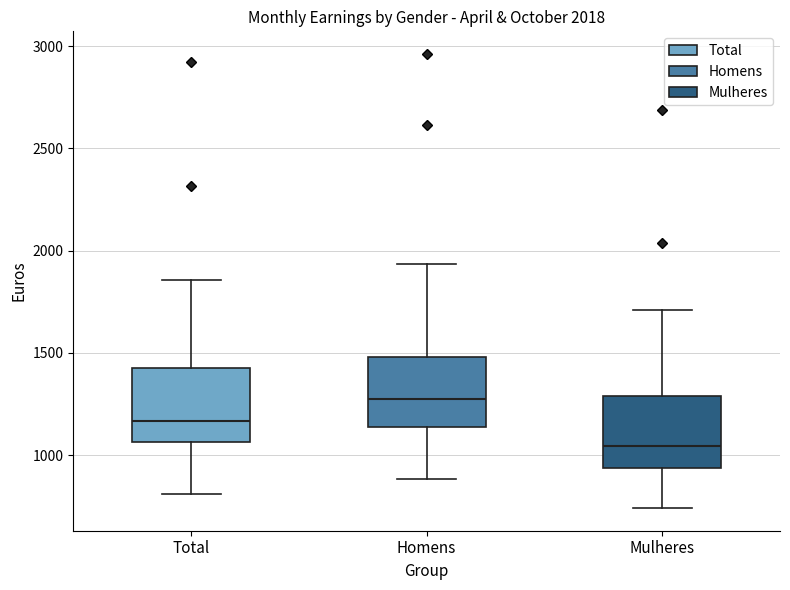

Which box's median line is the lowest?

Mulheres